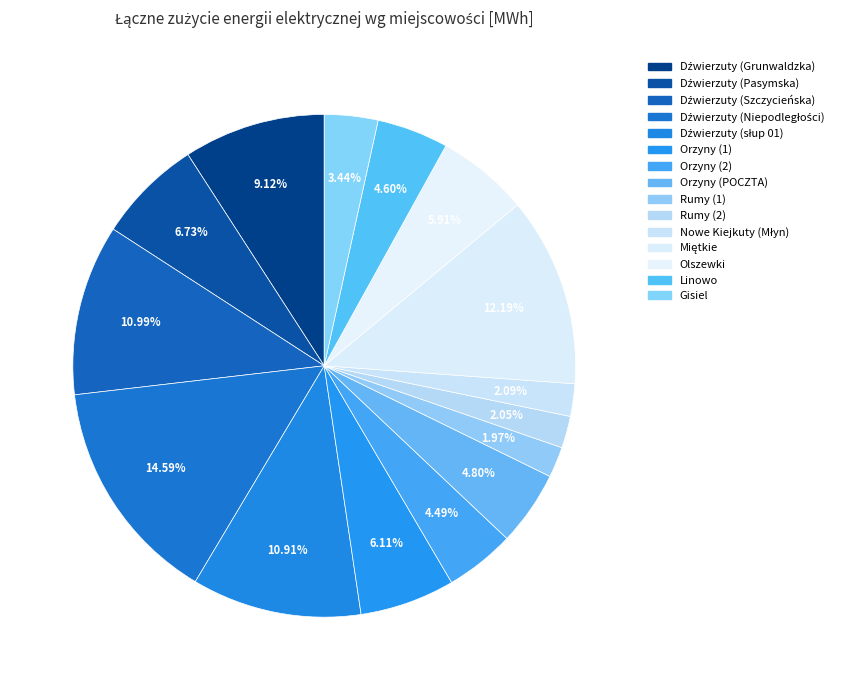

To the nearest percent, what is the difference between the largest and smallest slice percentages?

13%